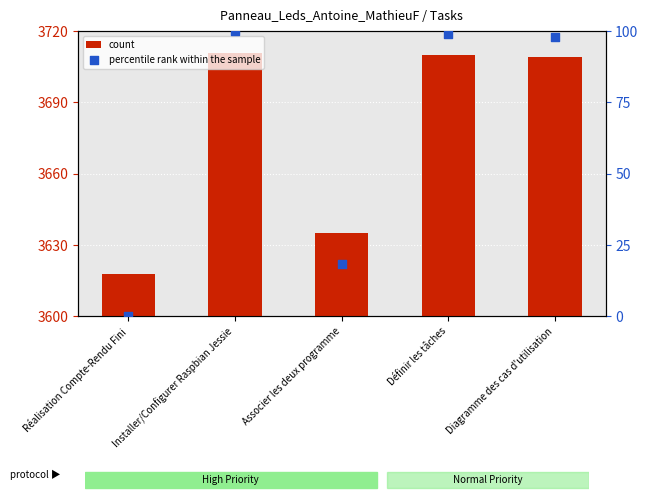

What are all the series names shown in the legend?

count, percentile rank within the sample